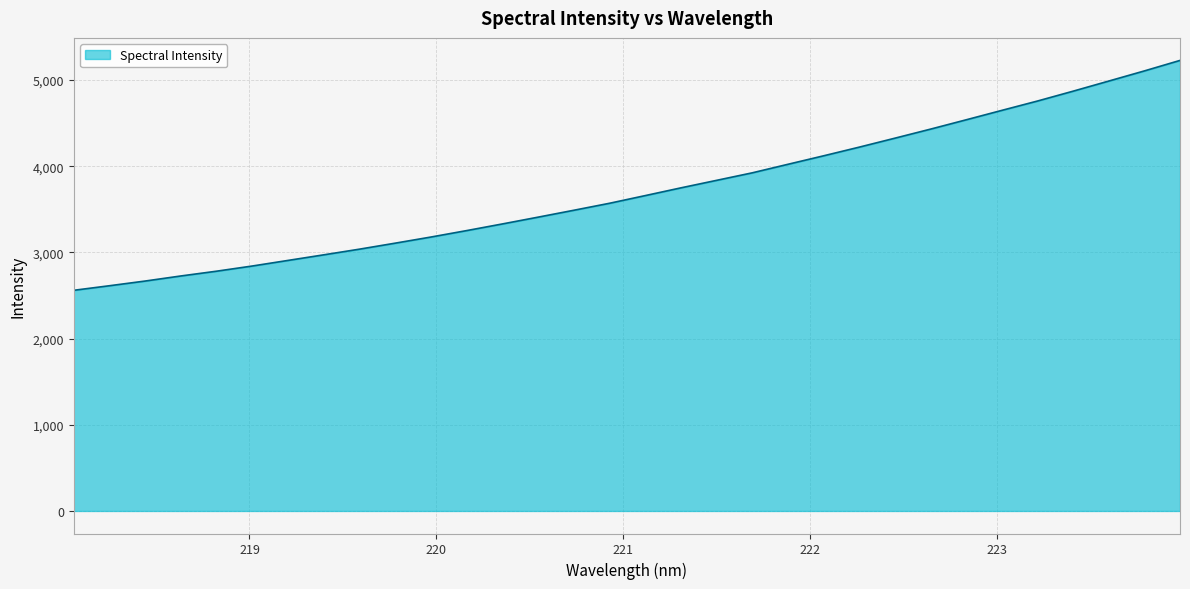

What is the difference between the maximum and minimum values?

2666.6